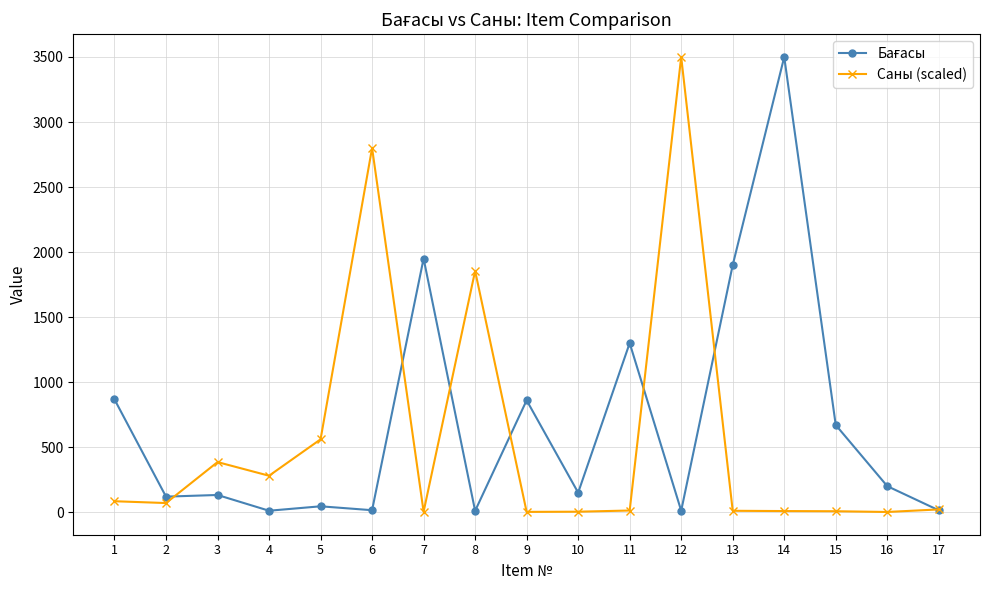

What is the value of the Саны (scaled) point at the 1st from the left?

84.0